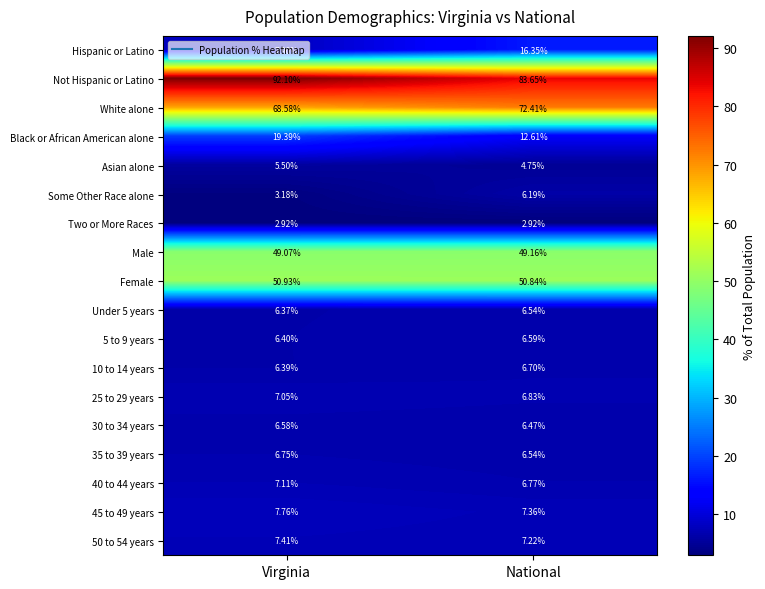

Which series has the largest total across all categories?

Not Hispanic or Latino